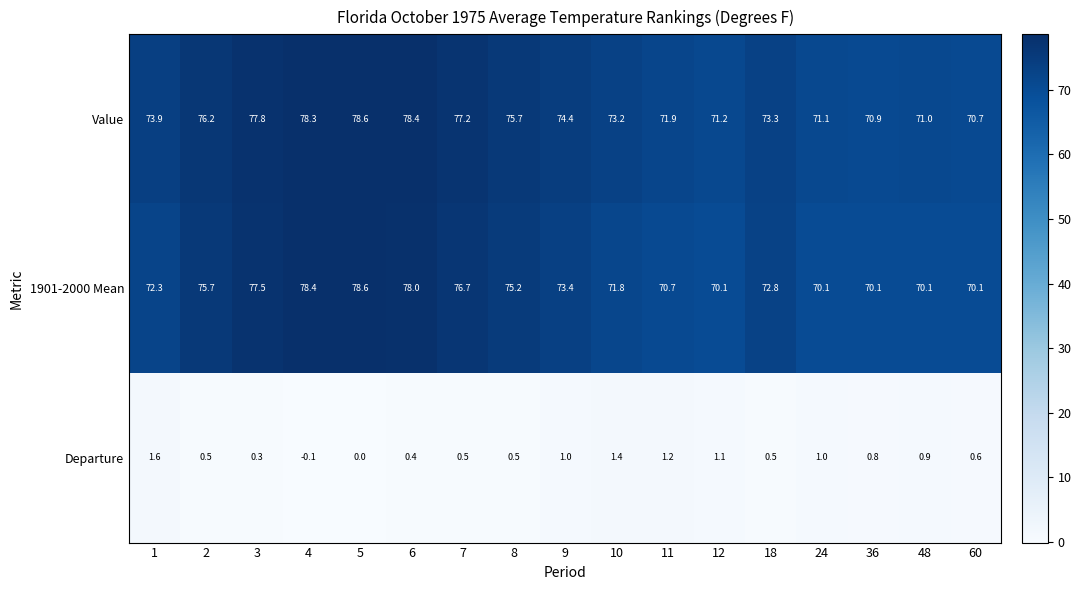

How many distinct data groups are displayed?

3